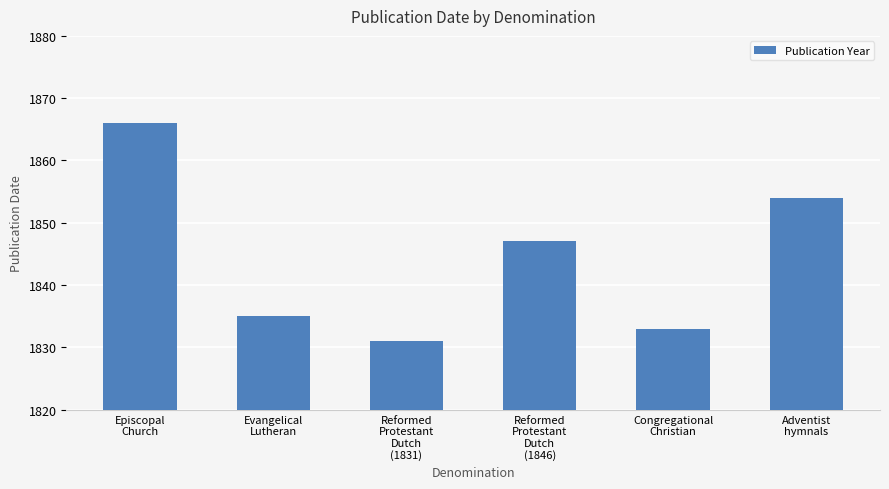

What is the label of the 5th bar from the left?

Congregational
Christian